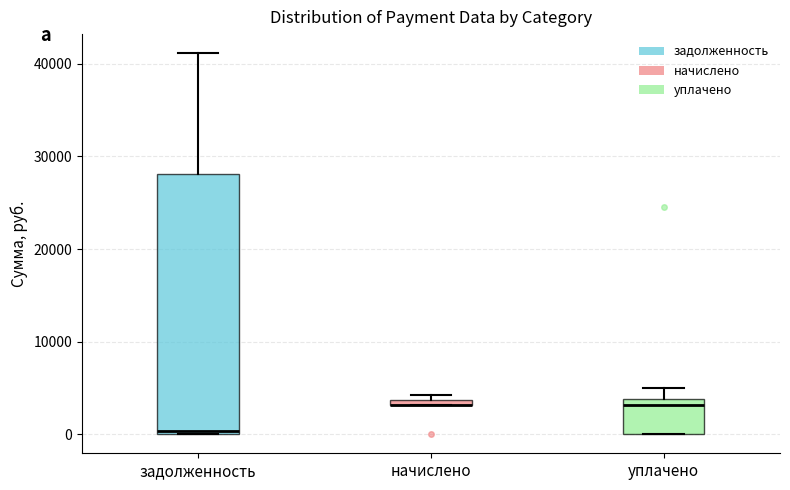

Where is the lower edge of the box for начислено on the y-axis? The values are not printed on the chart, so give them approximately, as read against the axis.

3000